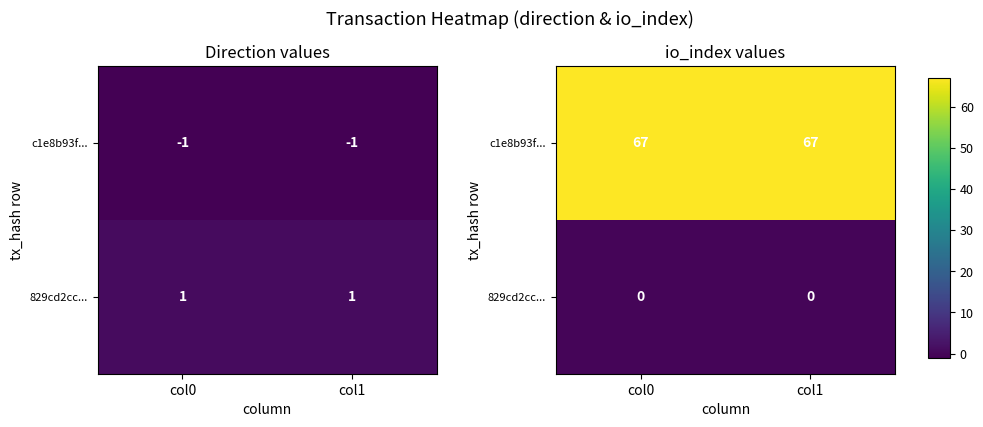

List the labels in order of c1e8b93f... value, smallest first.

col0, col1